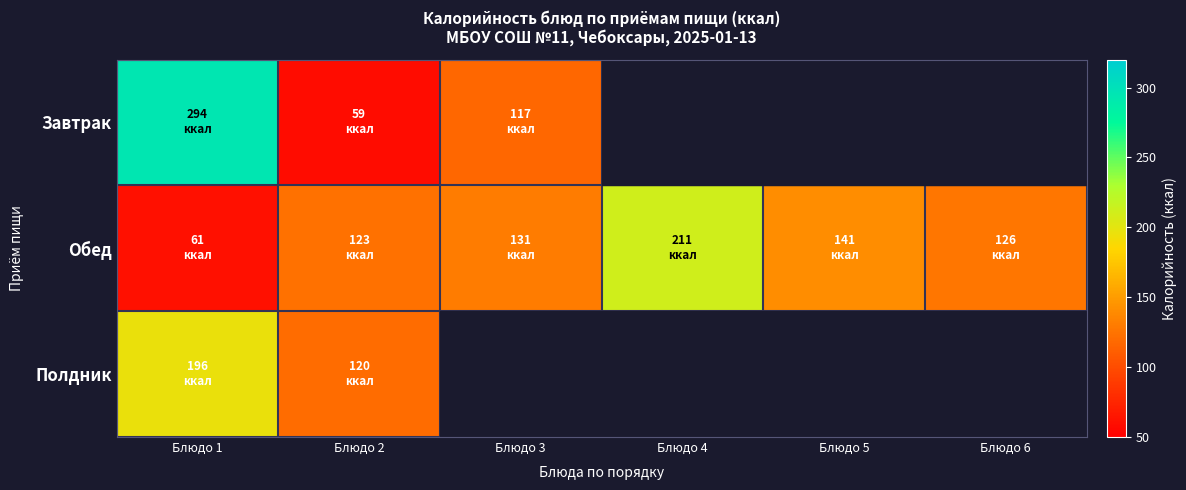

Reading right to left, what are all the values shown in this chart?

Завтрак: Блюдо 6=0	Блюдо 5=0	Блюдо 4=0	Блюдо 3=117	Блюдо 2=59	Блюдо 1=294
Обед: Блюдо 6=126	Блюдо 5=141	Блюдо 4=211	Блюдо 3=131	Блюдо 2=123	Блюдо 1=61
Полдник: Блюдо 6=0	Блюдо 5=0	Блюдо 4=0	Блюдо 3=0	Блюдо 2=120	Блюдо 1=196